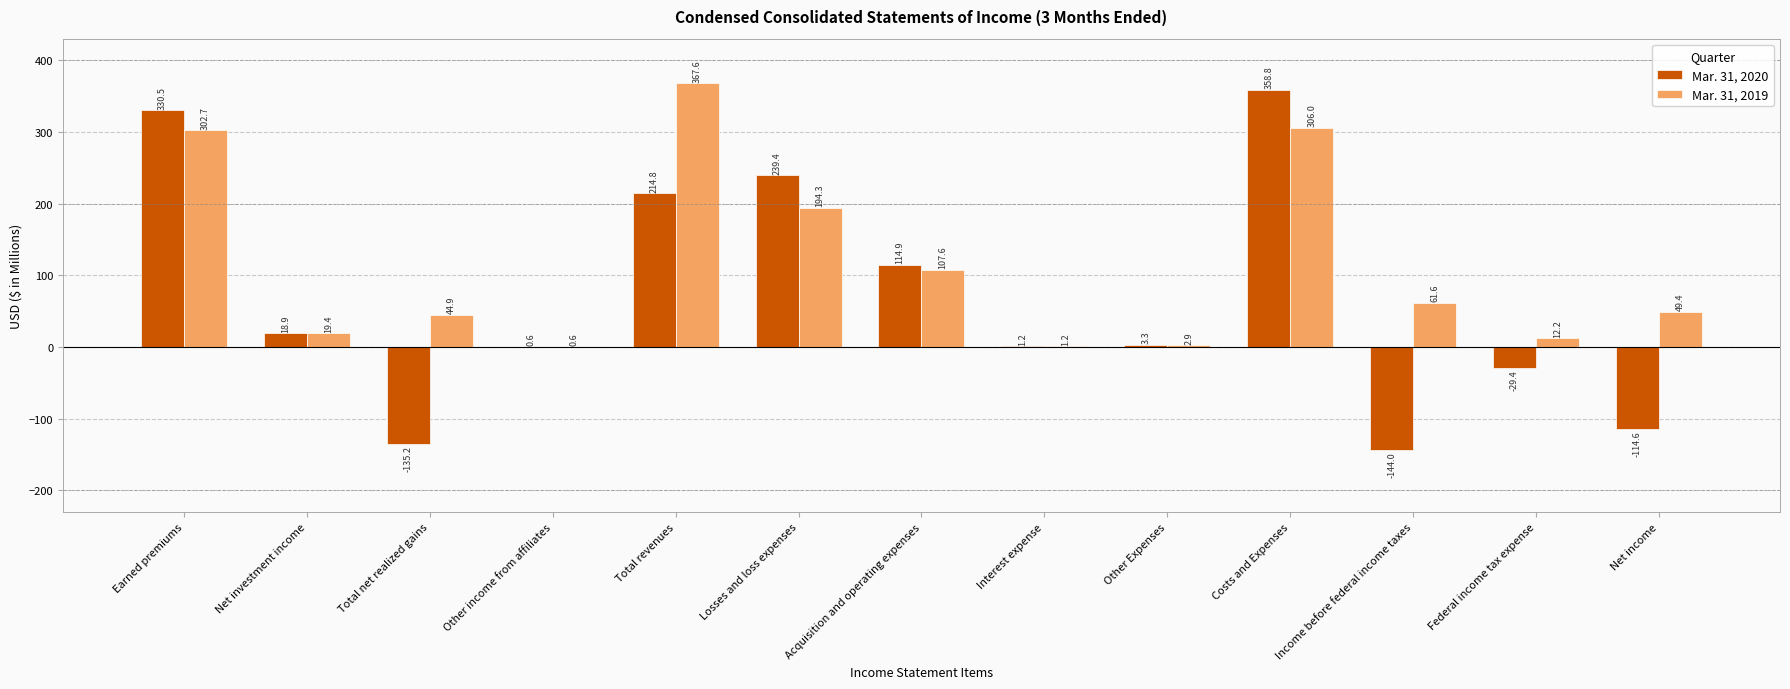

Is the value of Mar. 31, 2019 at Losses and loss expenses greater than the value of Mar. 31, 2020 at Federal income tax expense?

Yes